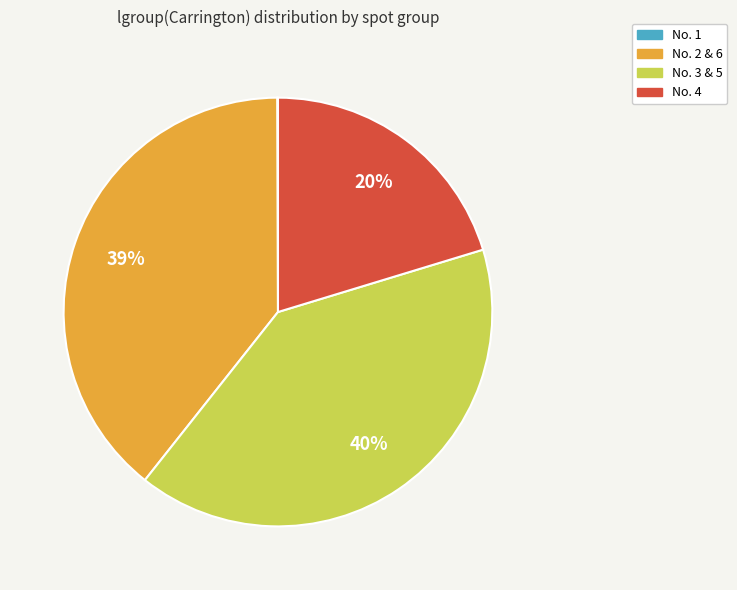

To the nearest percent, what is the difference between the largest and smallest slice percentages?

40%